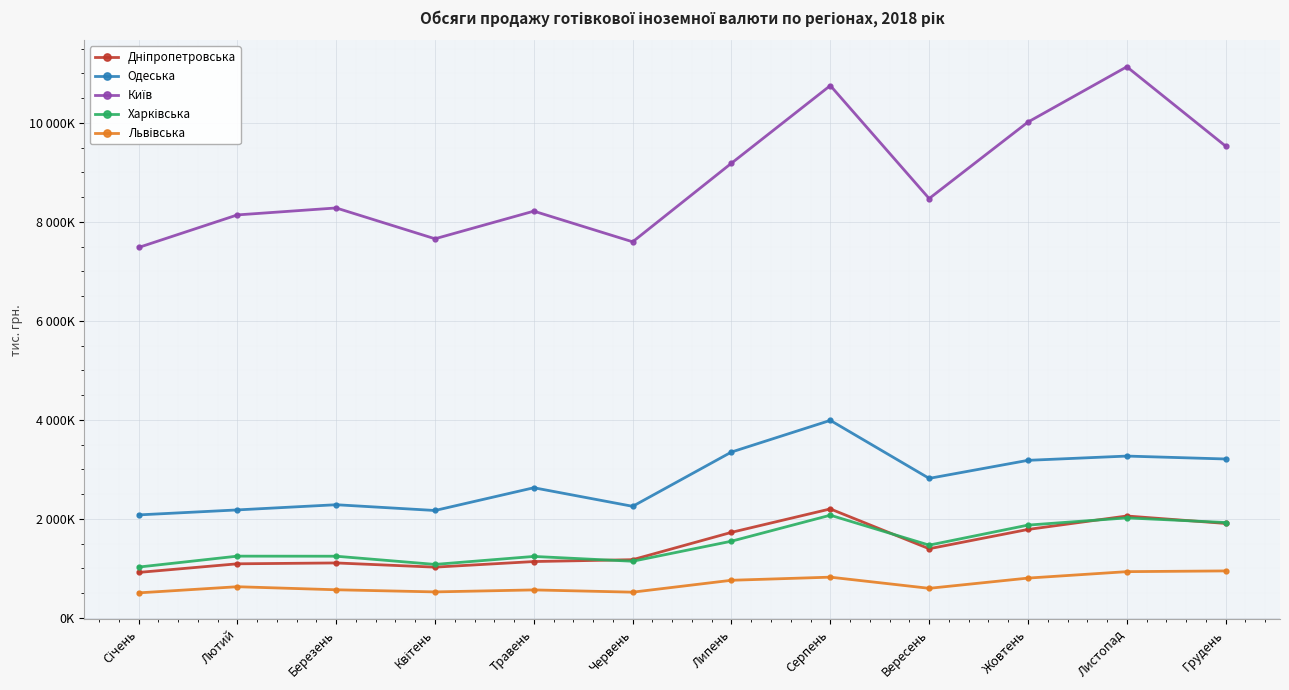

What is the label of the 10th point from the right?

Березень